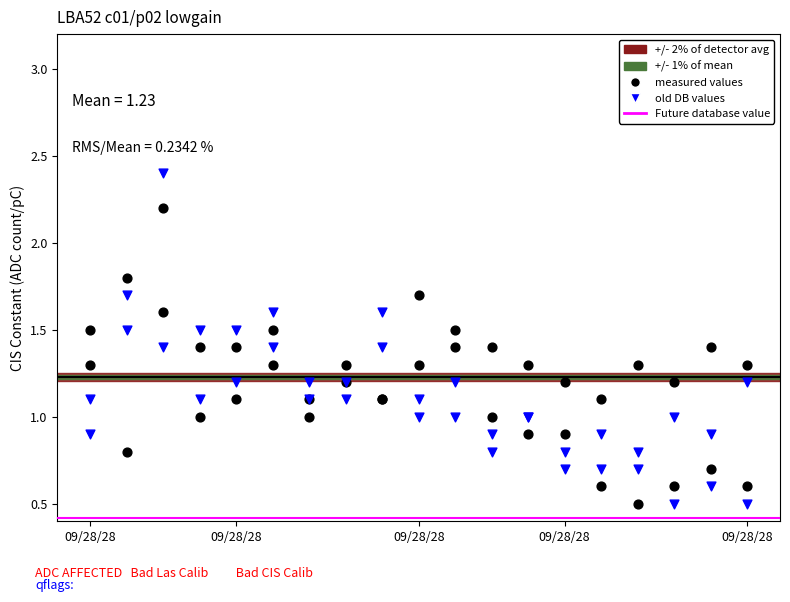

Which series contains the highest Y value?

old DB values